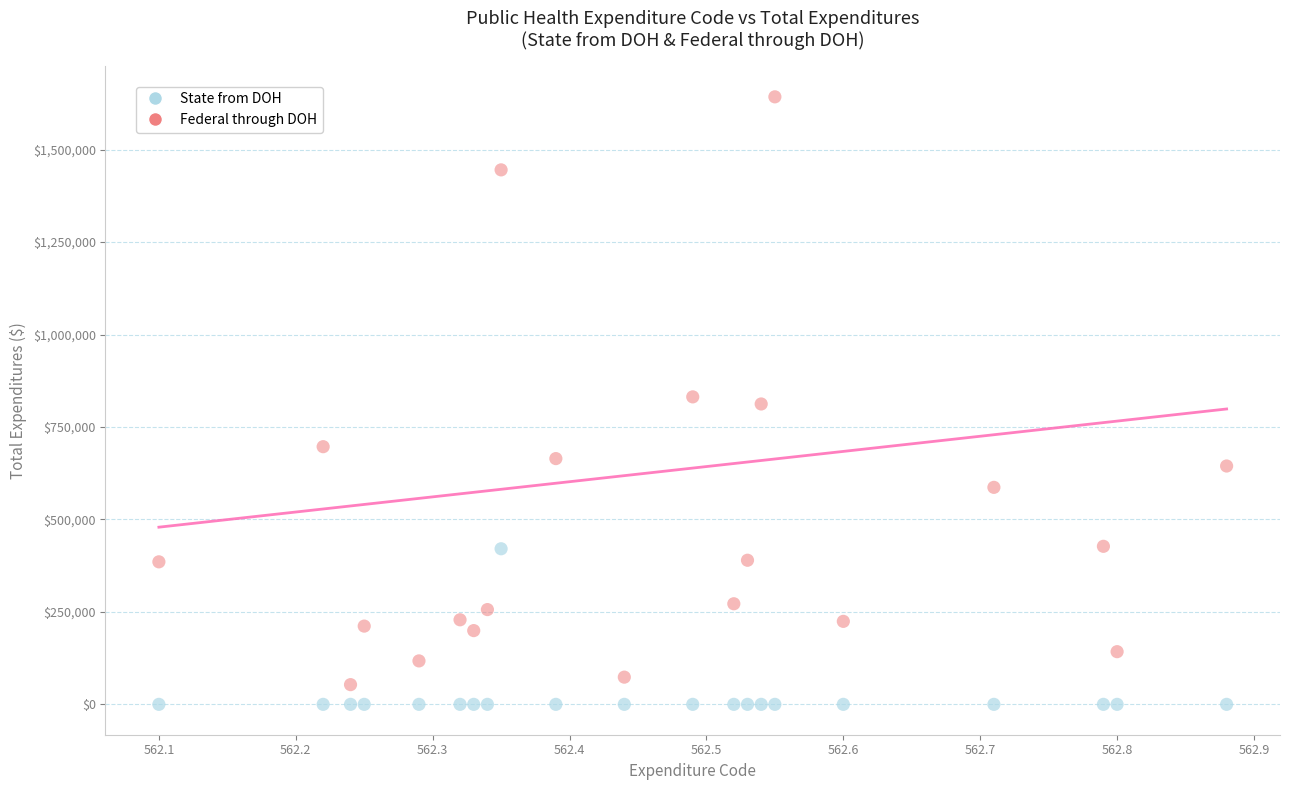

Which series contains the highest Y value?

Federal through DOH